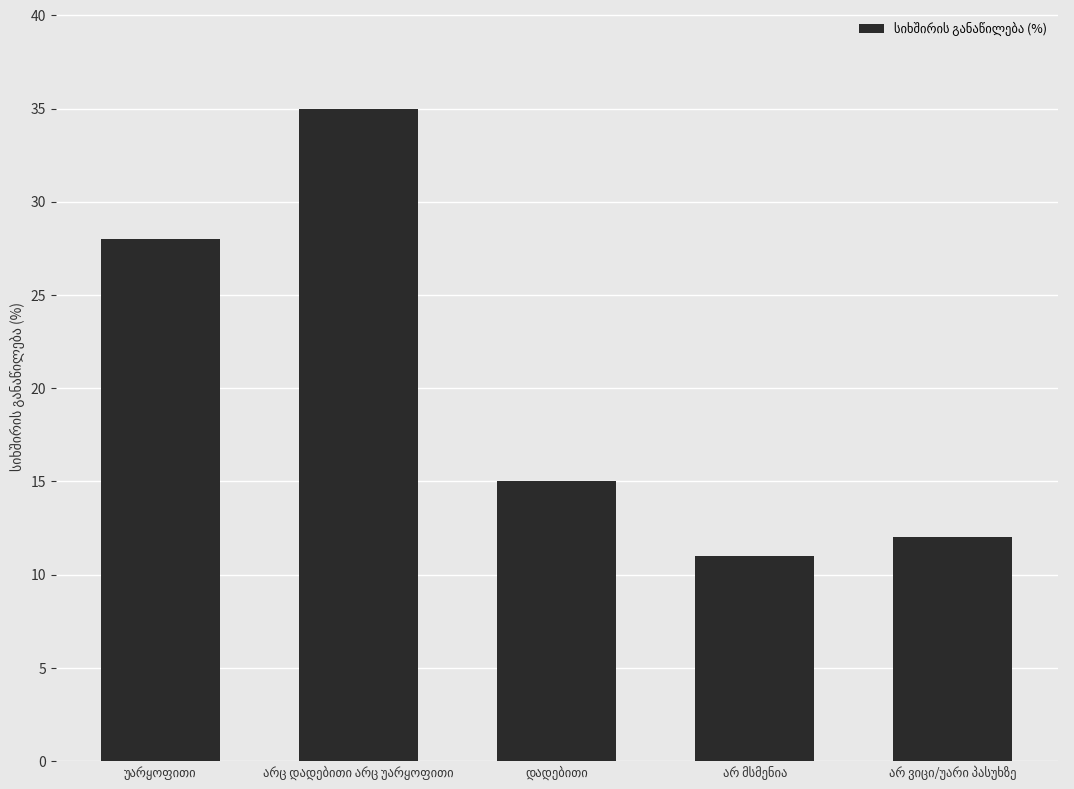

What is the smallest value displayed?

11